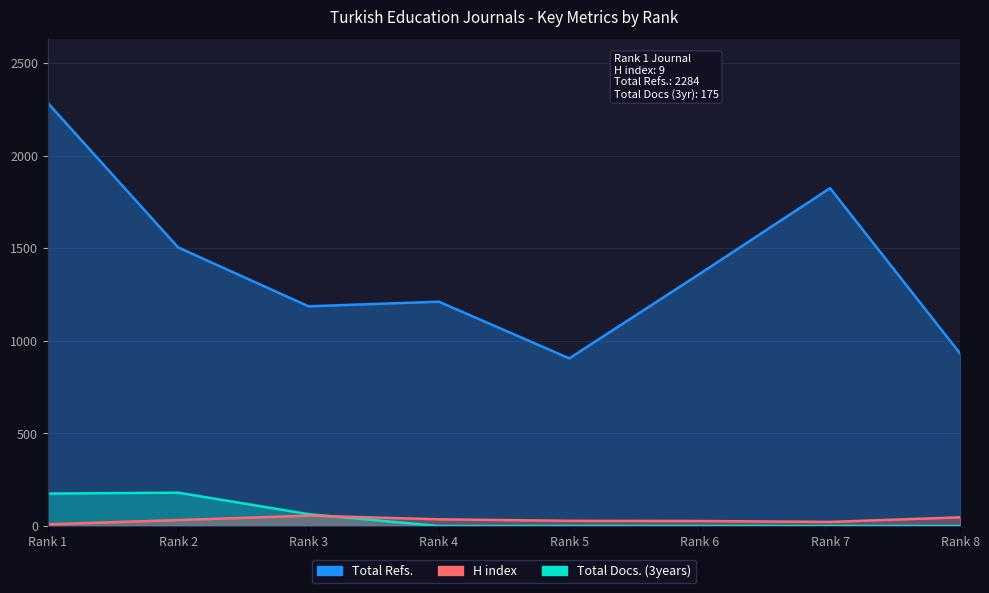

The Total Docs. (3years) series shows 175 at Rank 1. True or false?

True